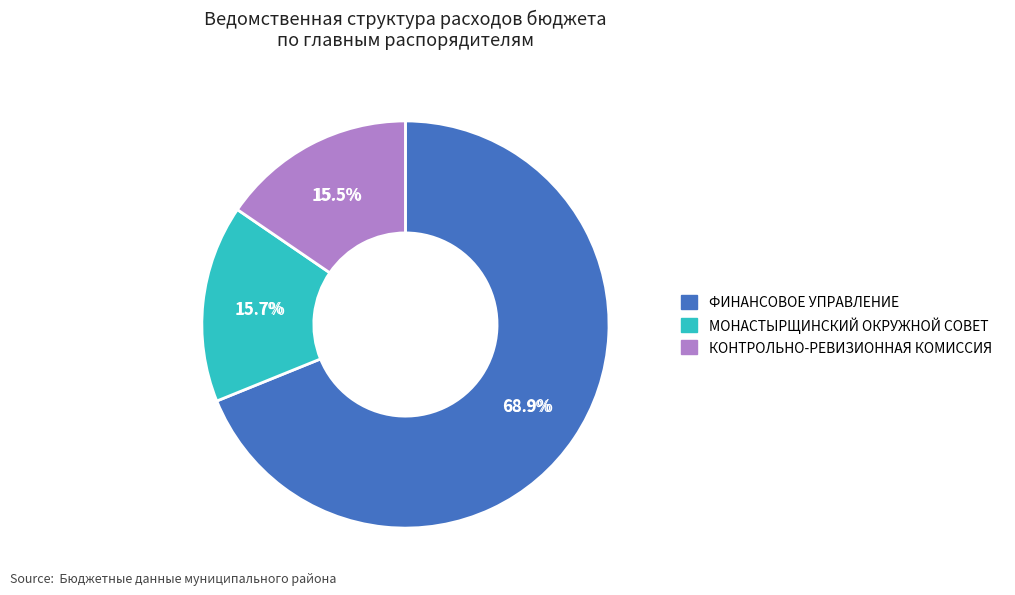

How many slices are in this pie chart?

3